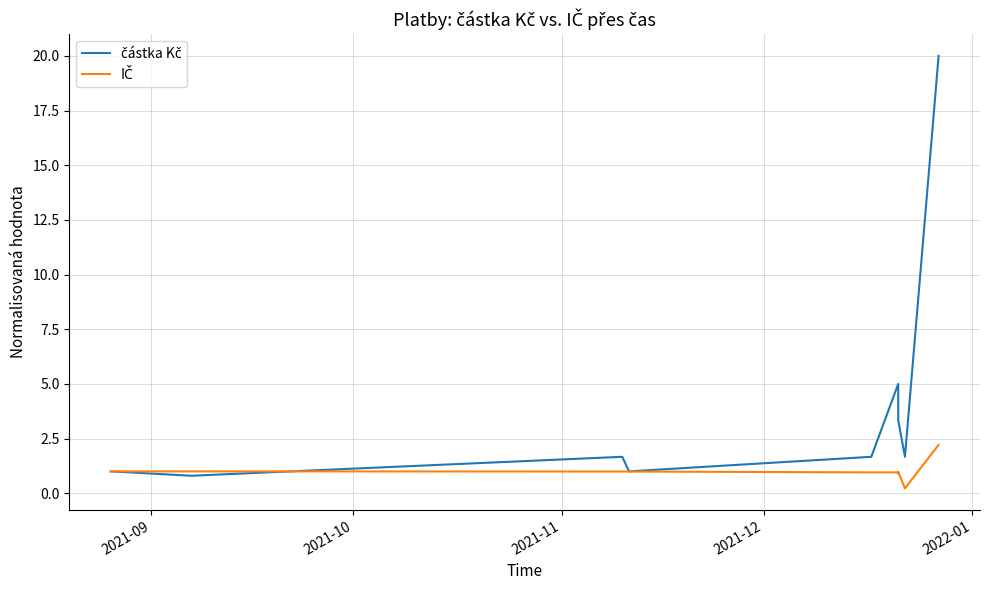

True or false: částka Kč has more than 0 points higher than both neighbors.

True